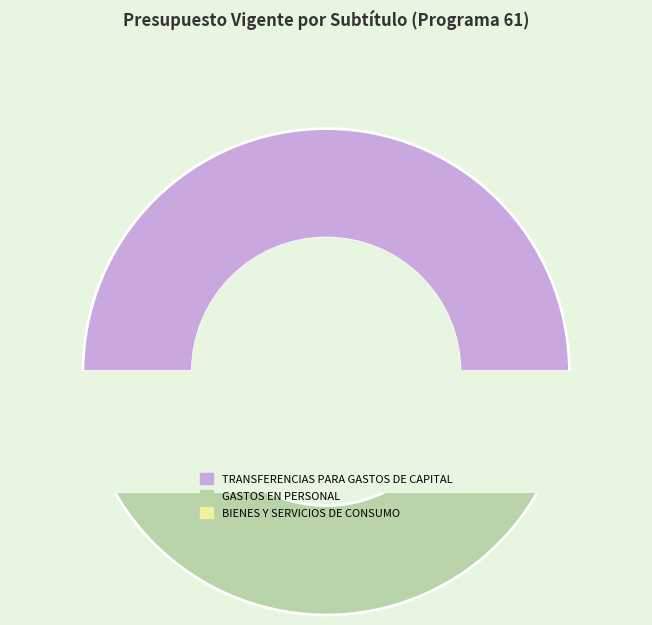

How many segments does this pie chart have?

3